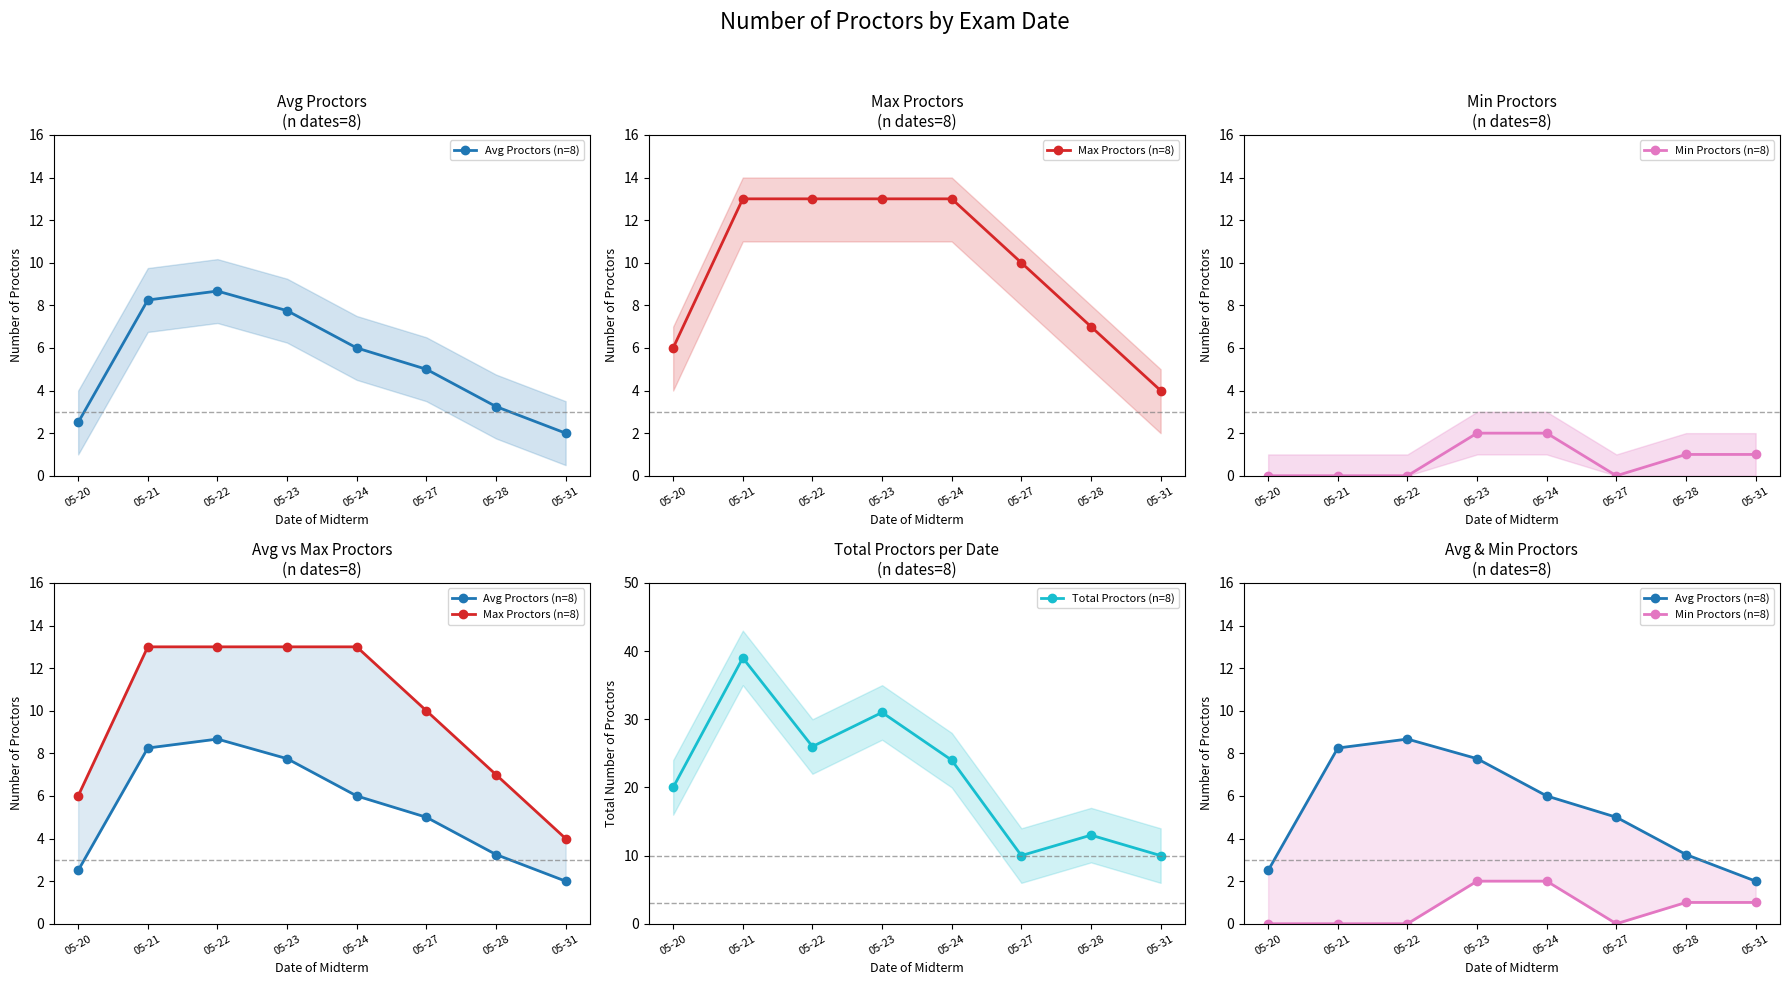

What is the maximum value for Avg Proctors (n=8)?

8.7